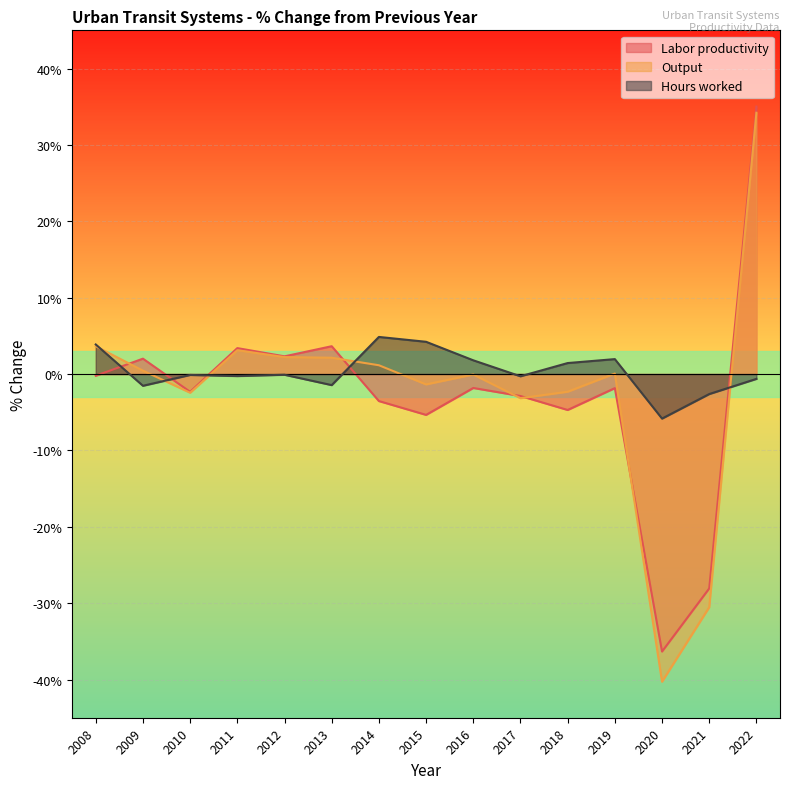

Which category has the lowest value in the Output series?

2020